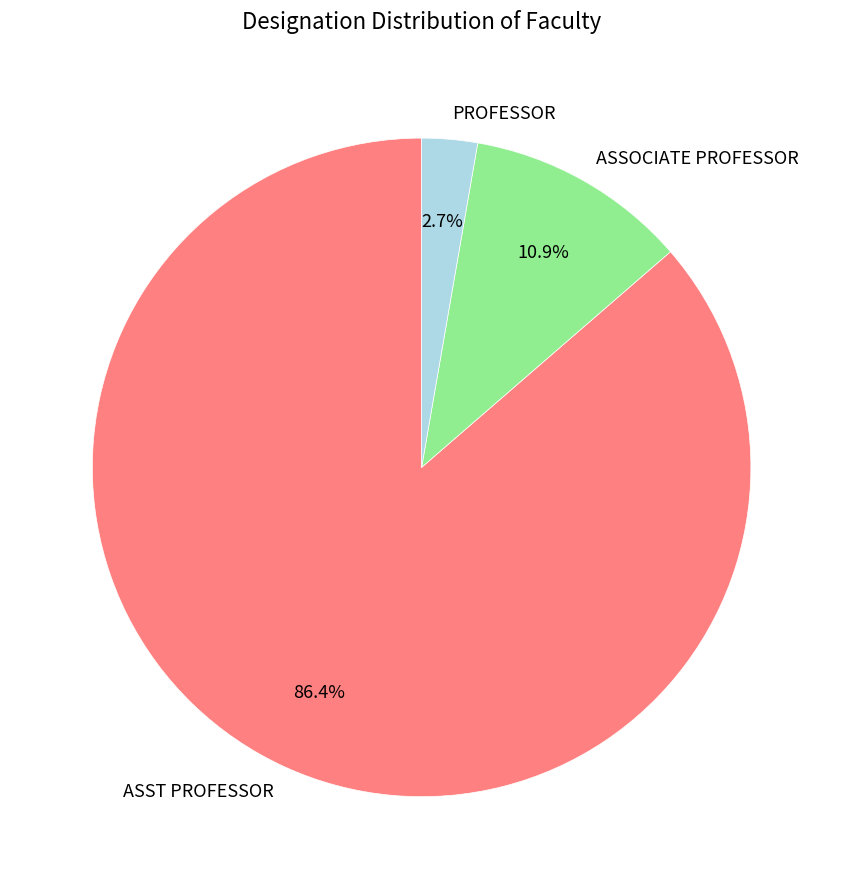

Rank the categories by value from highest to lowest.

ASST PROFESSOR, ASSOCIATE PROFESSOR, PROFESSOR